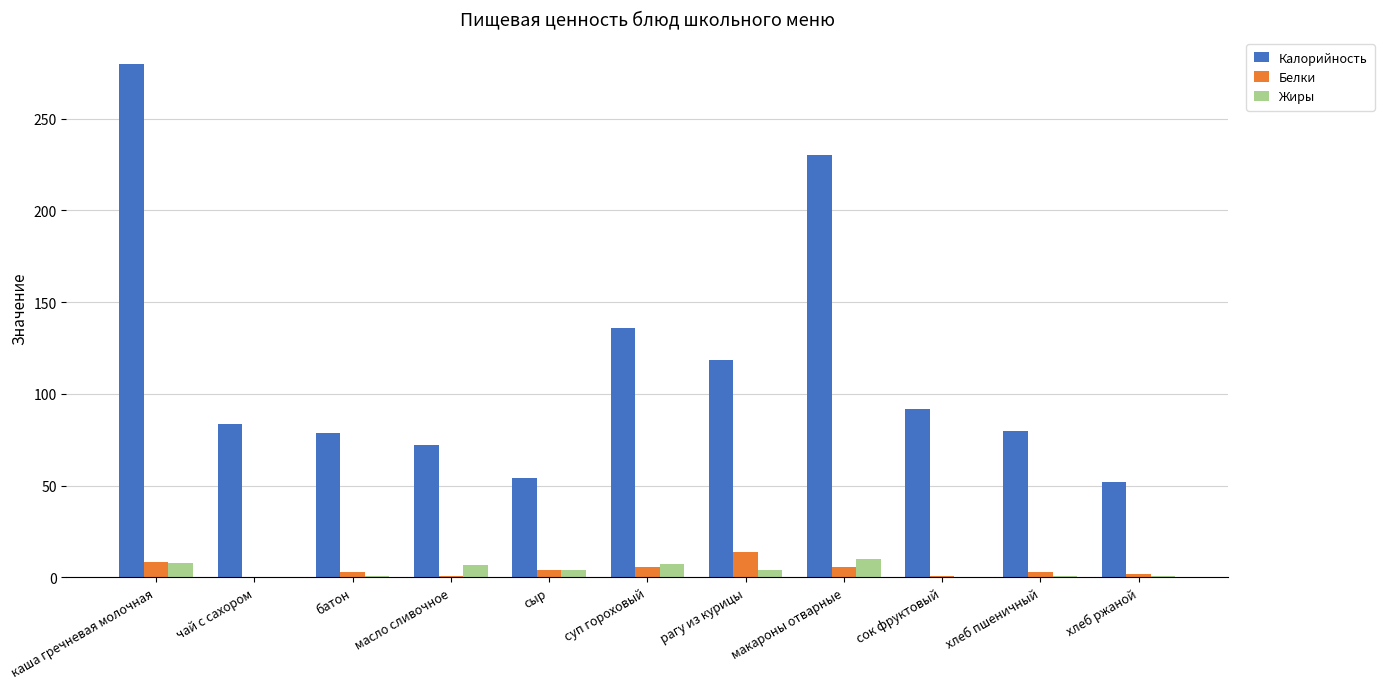

What are all the series names shown in the legend?

Калорийность, Белки, Жиры